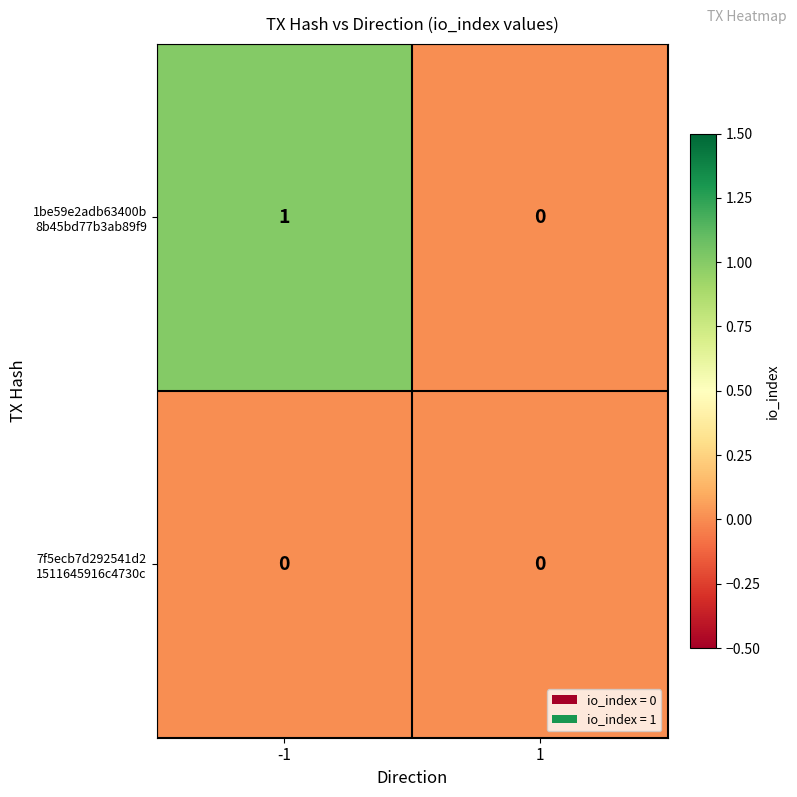

Which has a higher value, -1 or 1?

-1